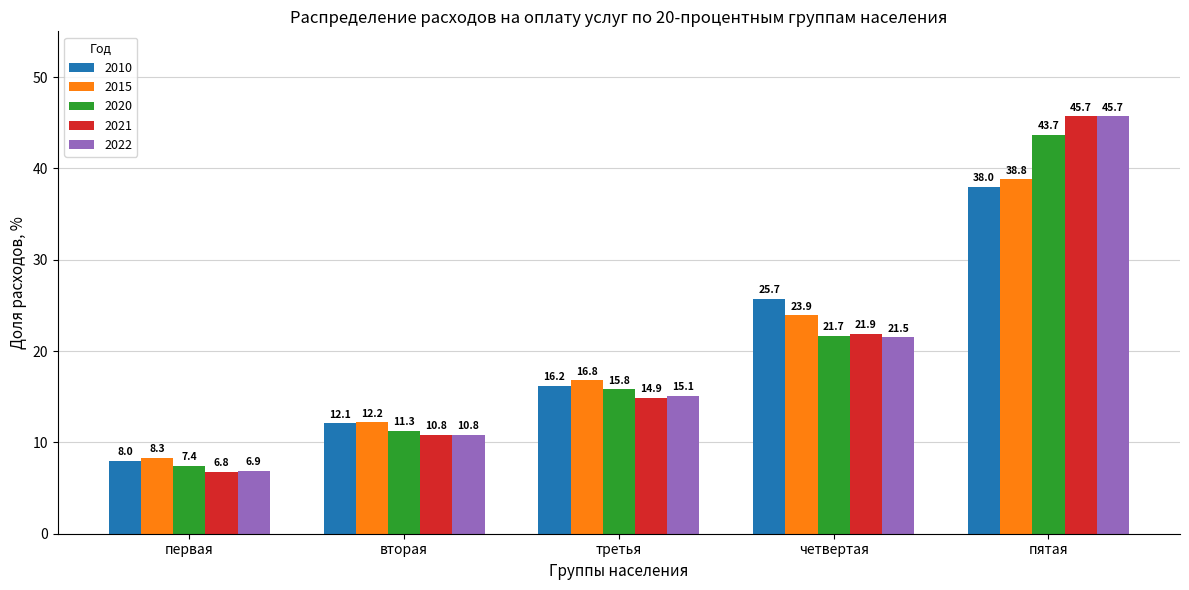

What is the label of the 2nd bar from the left?

вторая